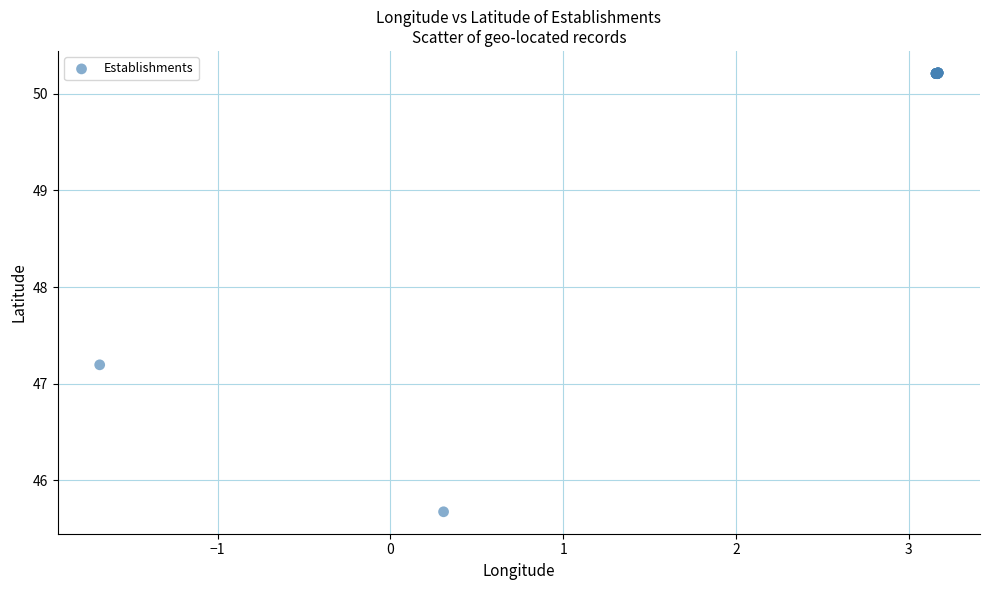

What Y value in the scatter plot is closest to 47?

47.2